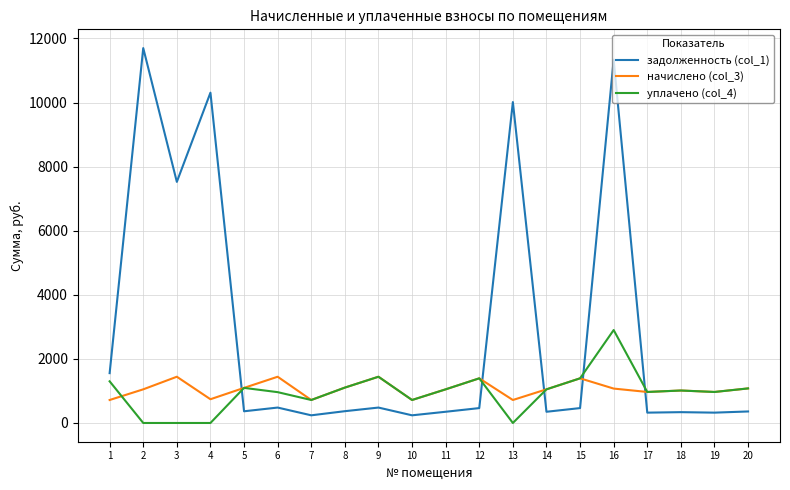

Which category has the highest value in the уплачено (col_4) series?

16